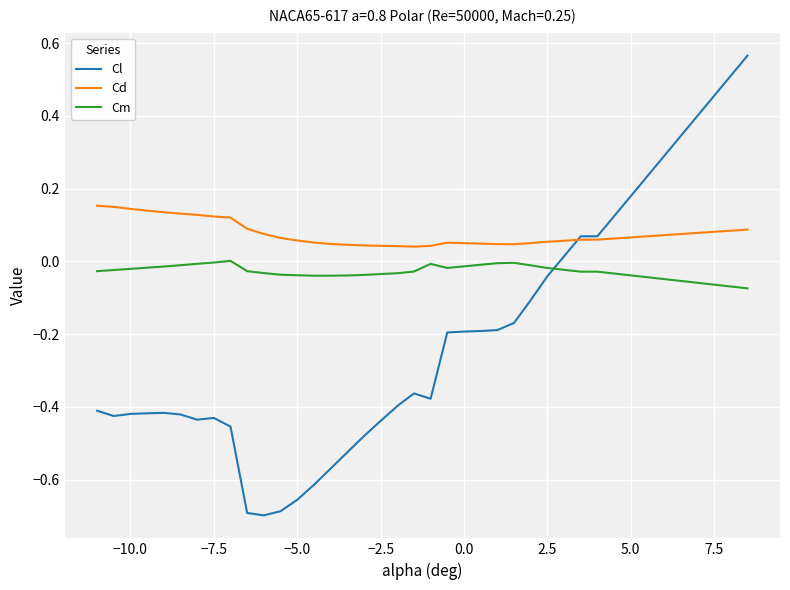

What is the difference between the maximum and second lowest values in the Cl series?

1.3